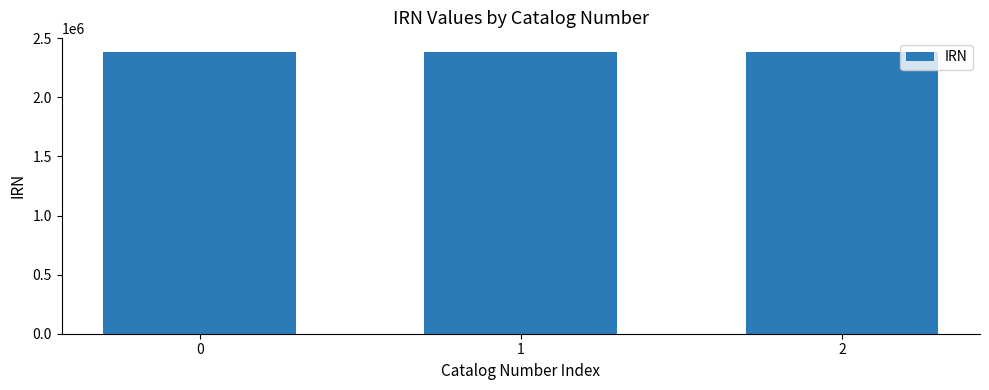

What is the difference between the maximum and minimum values?

1524